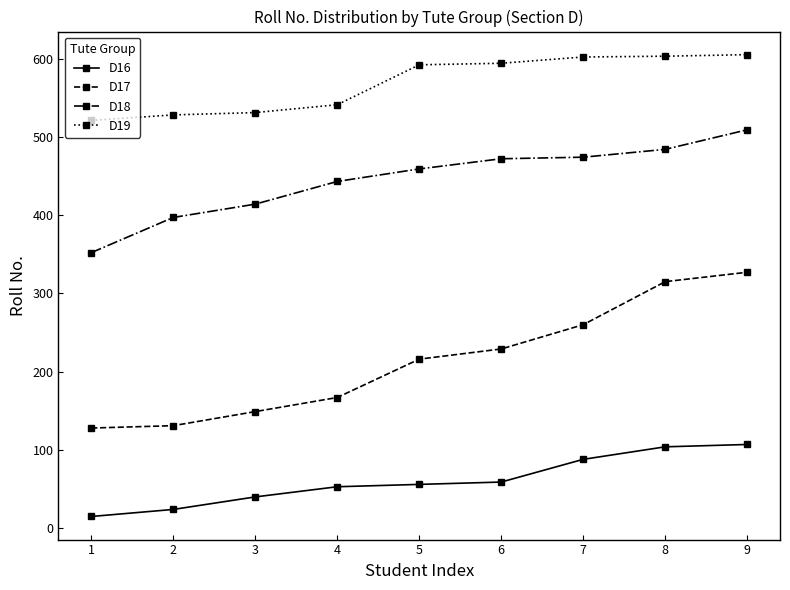

List the series in order of their overall mean, lowest first.

D16, D17, D18, D19